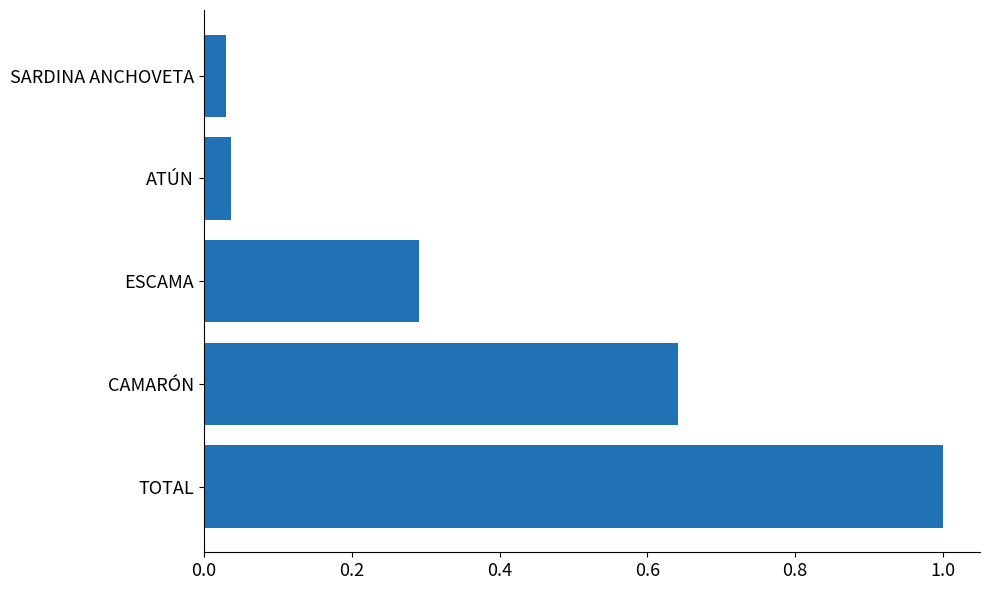

What is the difference between the maximum and minimum values?

1.0